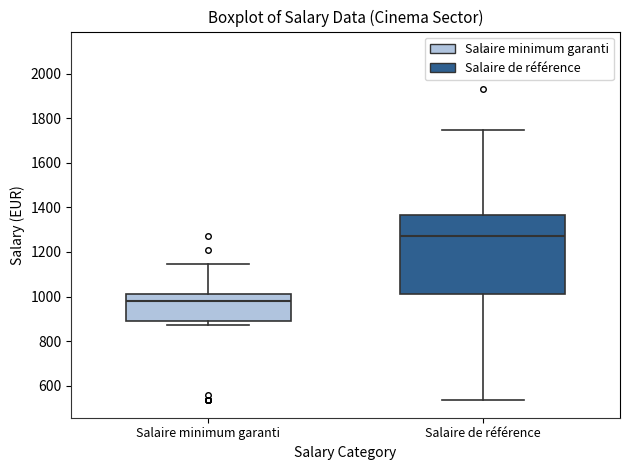

Reading left to right, transcribe this box plot: for each box, give where its median line is, the range the box spans, and where its two whiskers end, as read against the y-axis. The values are not printed on the chart, so give them approximately, as read against the axis.

Salaire minimum garanti: median 980, box 880 to 1020, whiskers 860 to 1140
Salaire de référence: median 1280, box 1020 to 1360, whiskers 540 to 1740